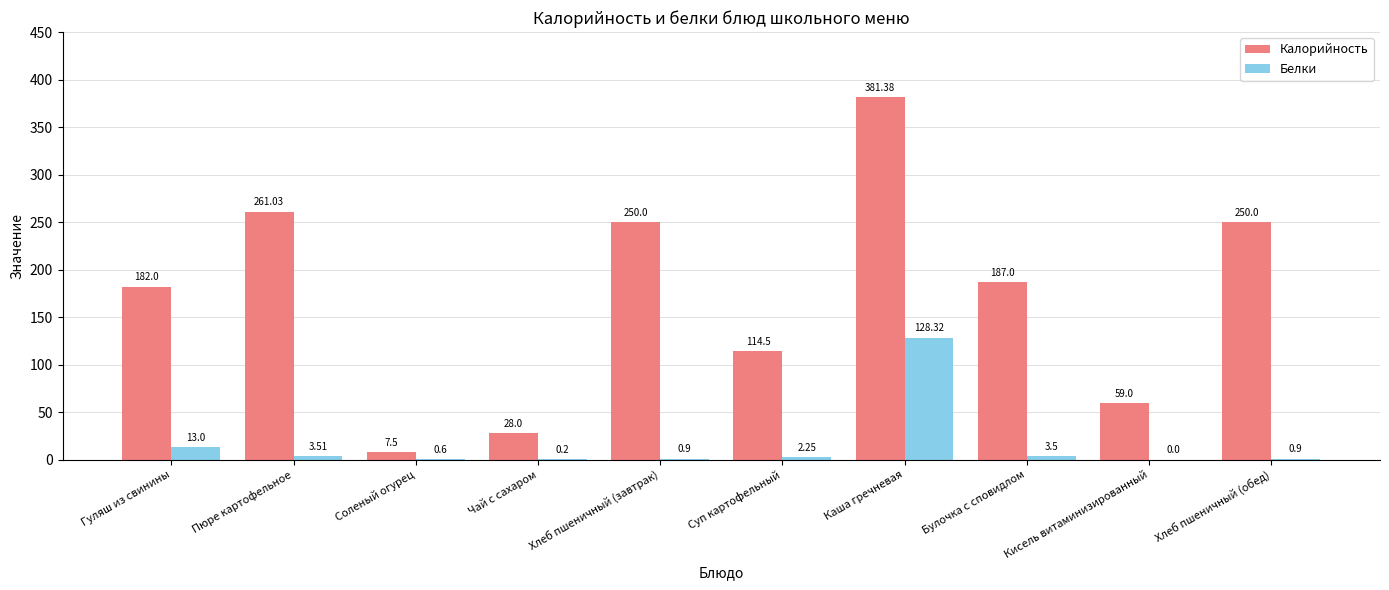

At which category is the sum across all series the highest?

Каша гречневая